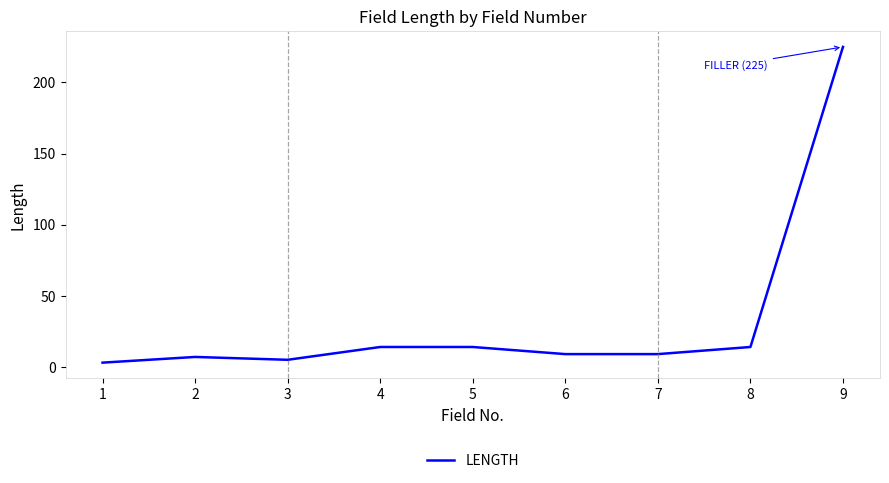

Between 2 and 6, which is larger?

6